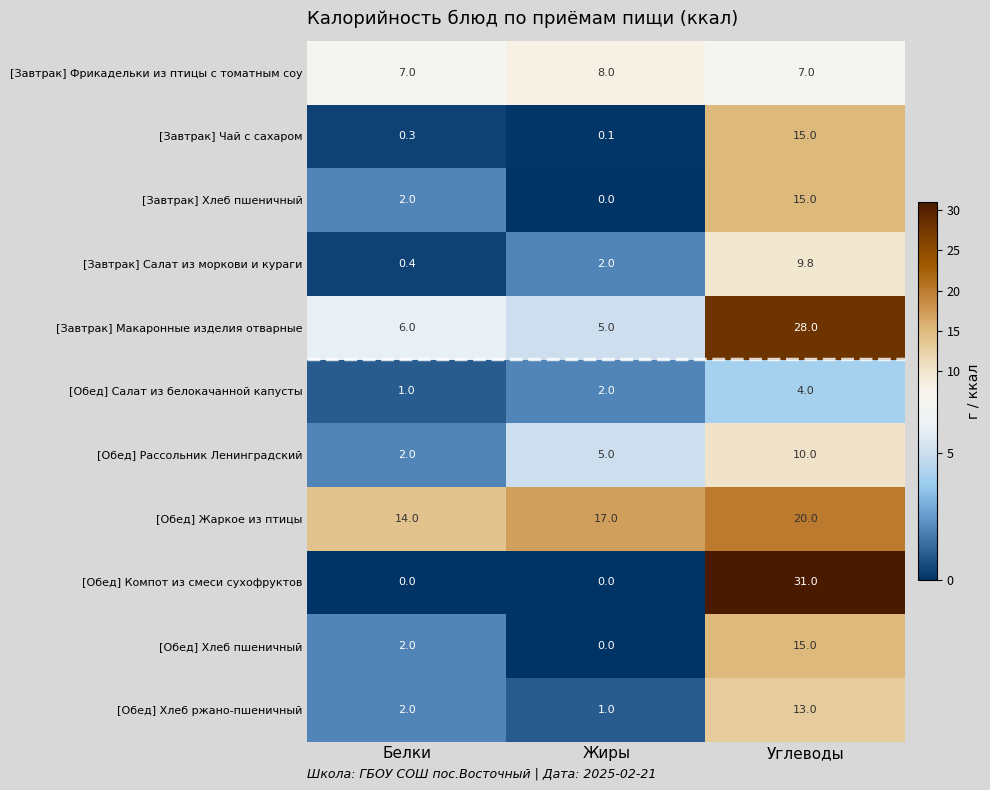

What is the spread (max minus min) of values at Углеводы?

27.0